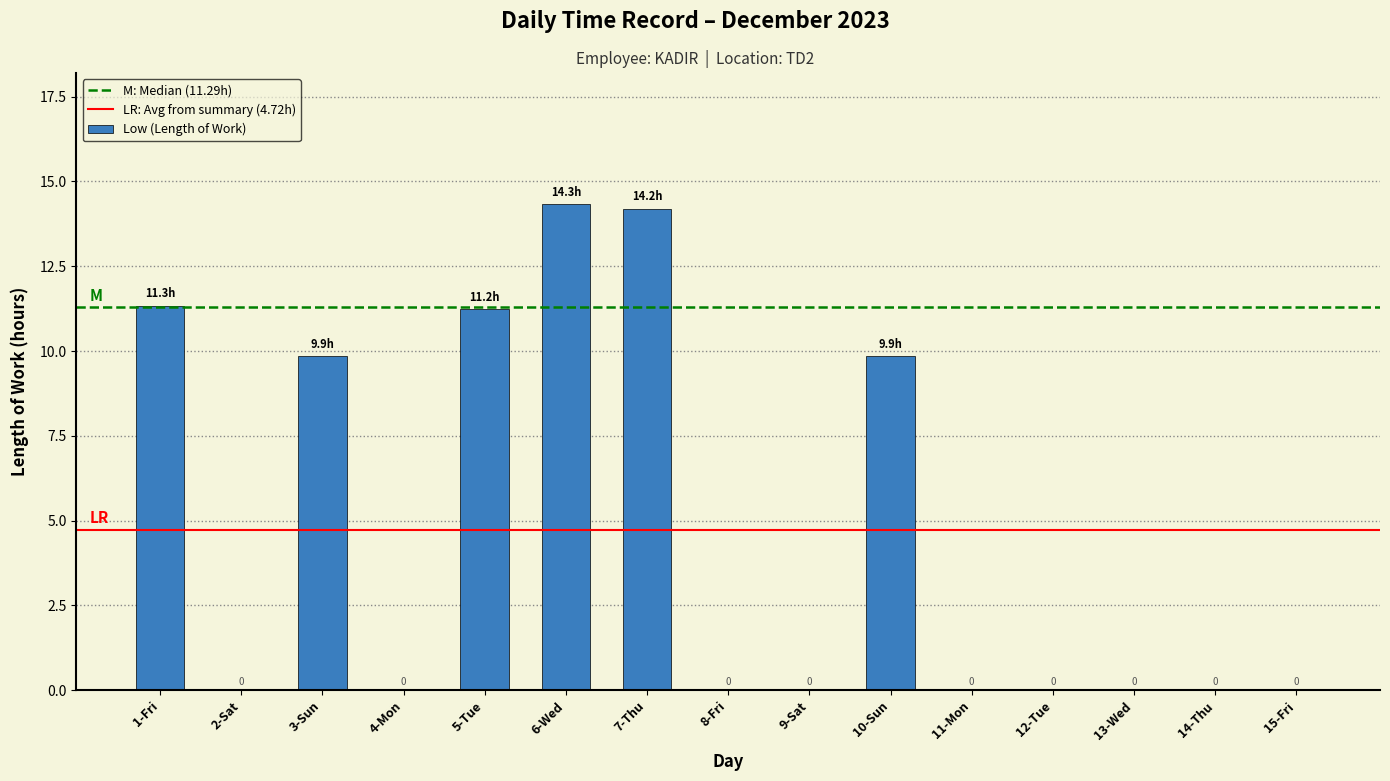

Approximately how many times larger is the value at 1-Fri compared to 6-Wed?

0.8